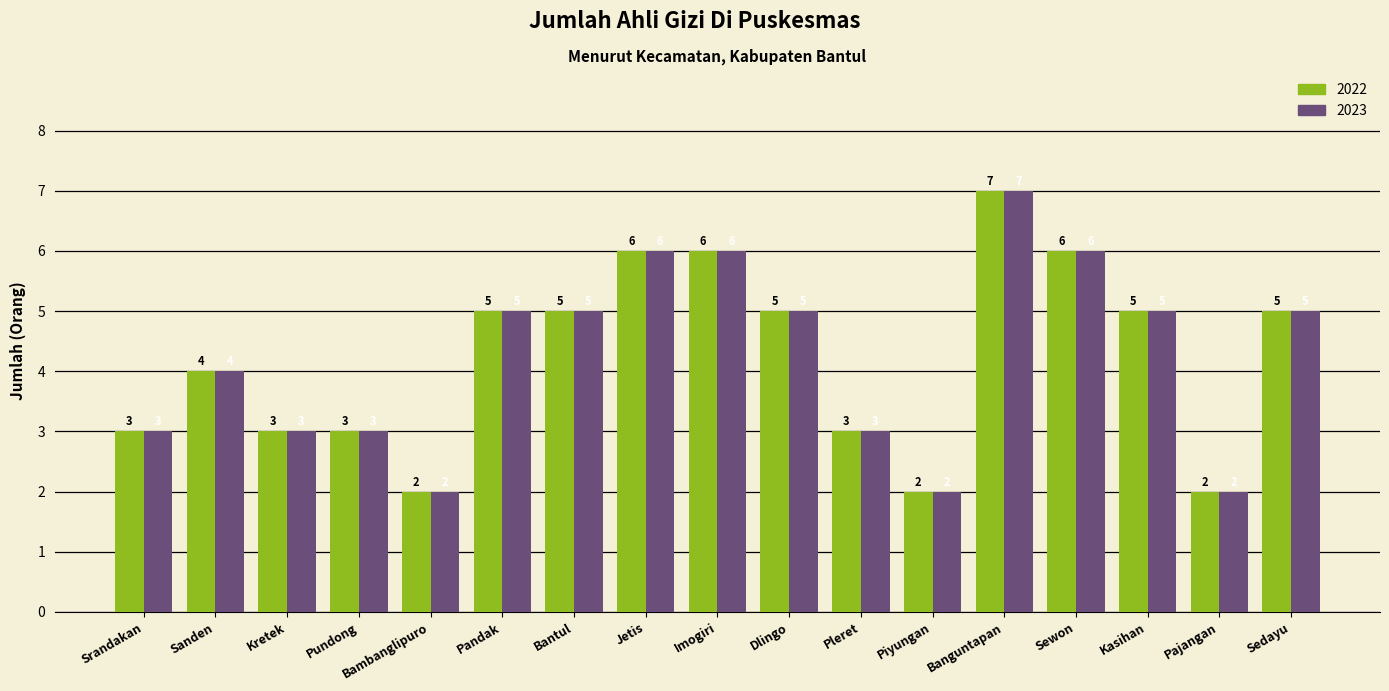

What is the greatest value displayed?

7